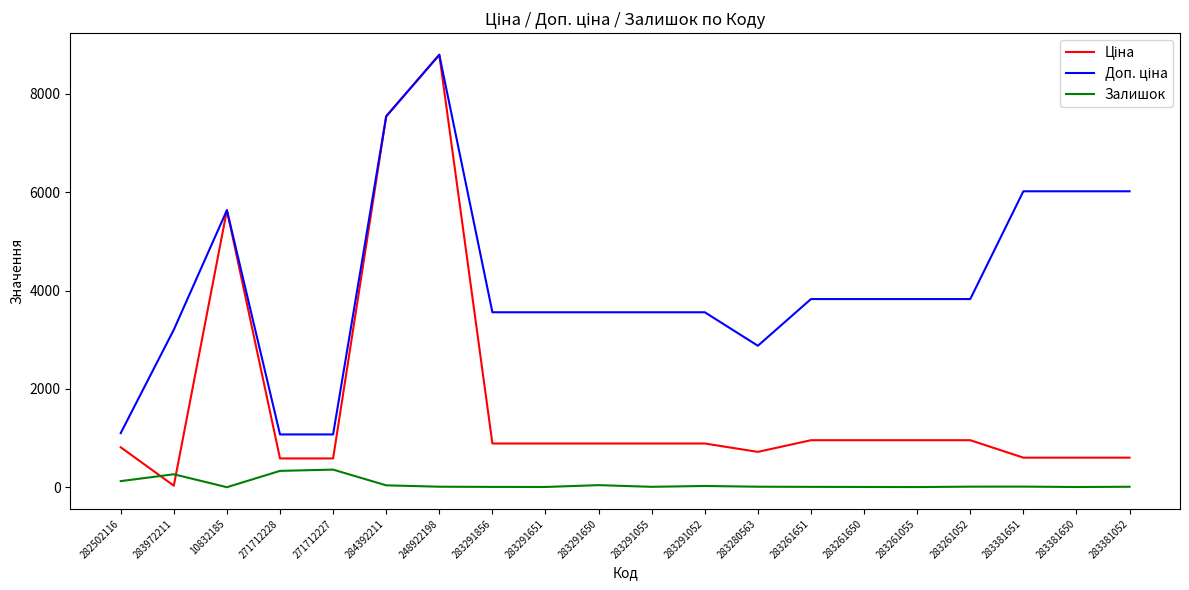

Which category has the highest value across all series?

248922198